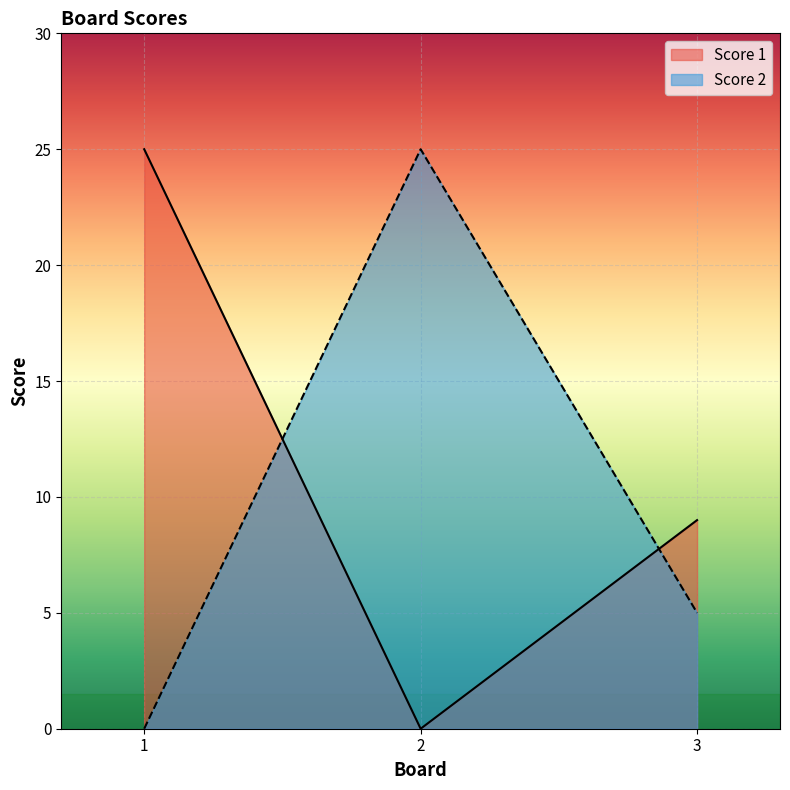

Rank the series by their average value, from highest to lowest.

Score 1, Score 2